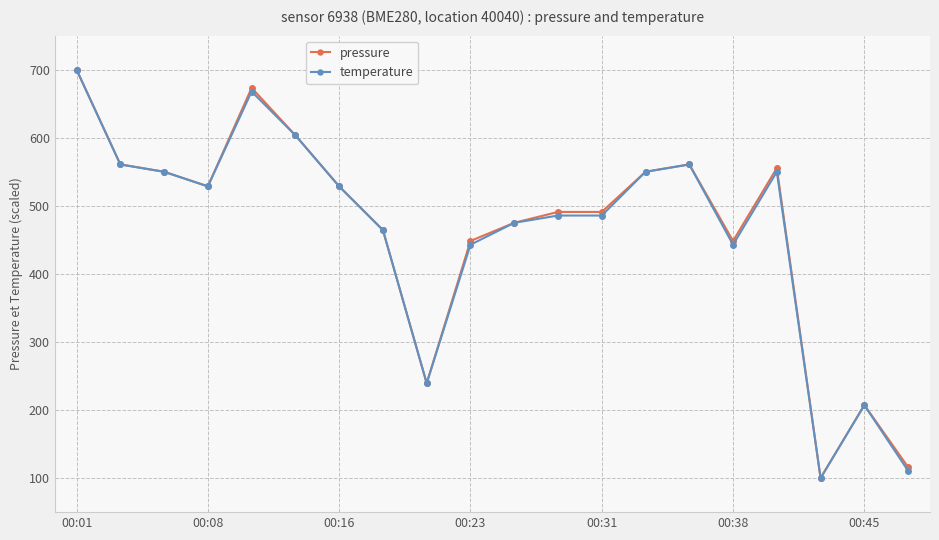

What is the greatest value displayed?

700.0